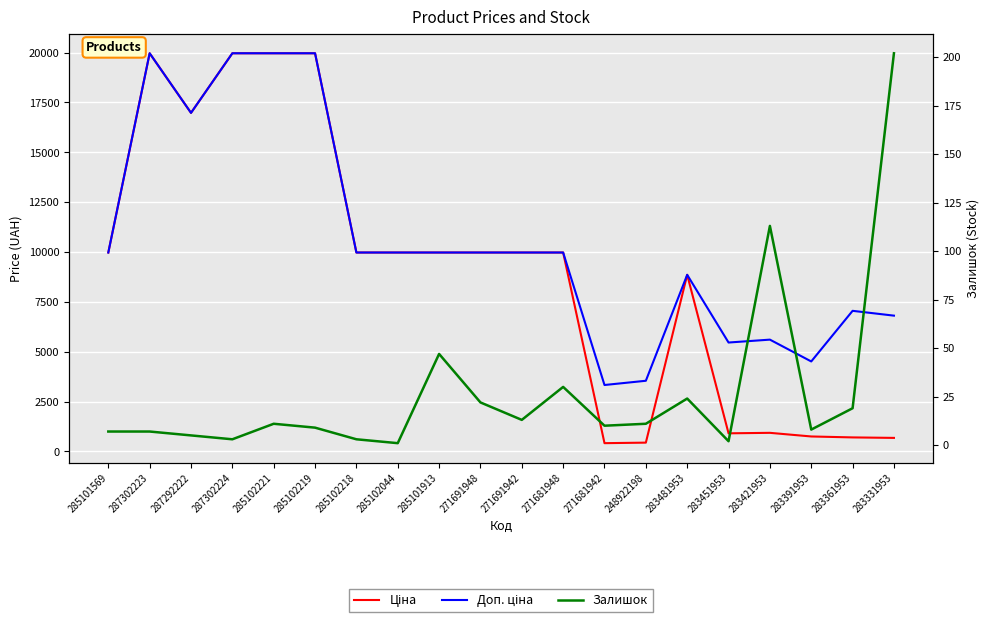

How many interior local peaks does the Доп. ціна series have?

4